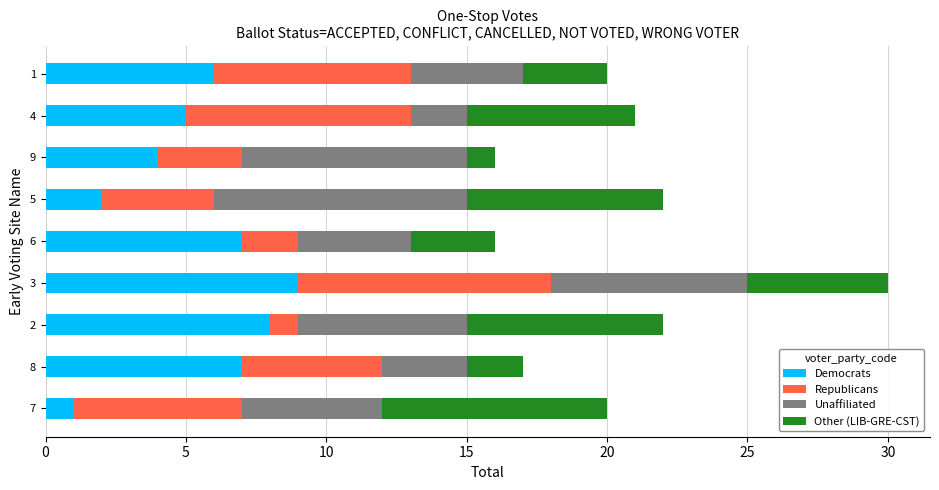

At which category is the sum across all series the highest?

3